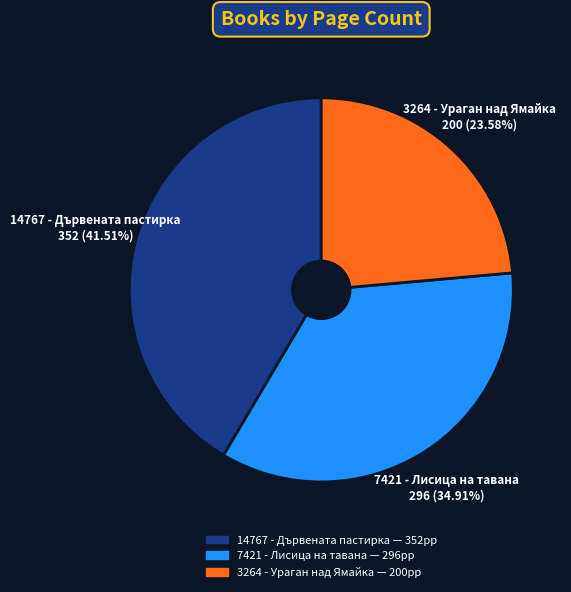

True or false: 14767 - Дървената пастирка accounts for 54% of the total.

False